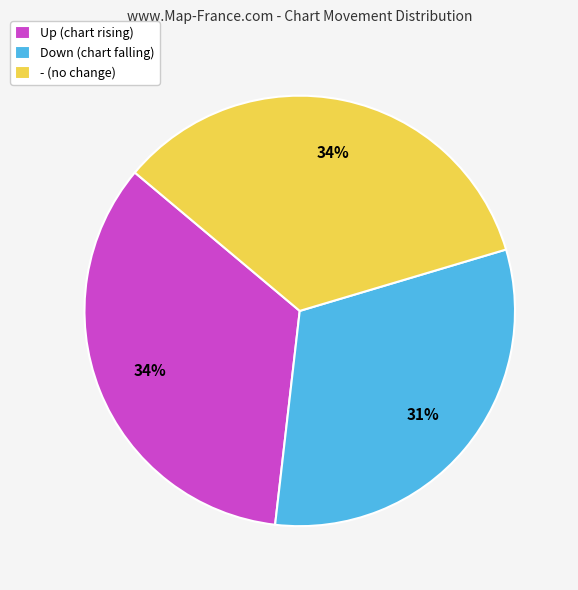

How many slices are in this pie chart?

3